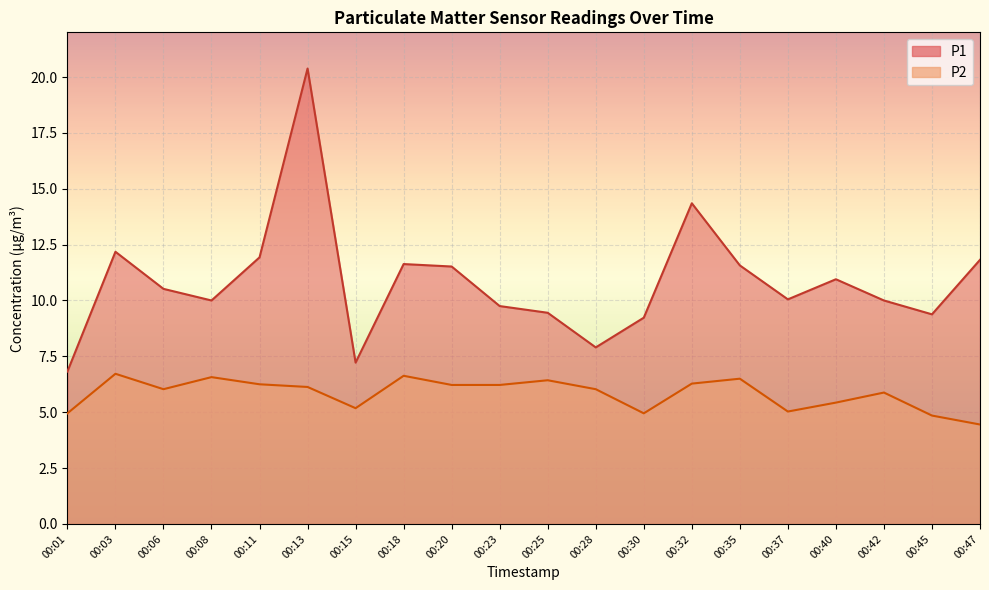

What is the highest value of the P2 series?

6.7